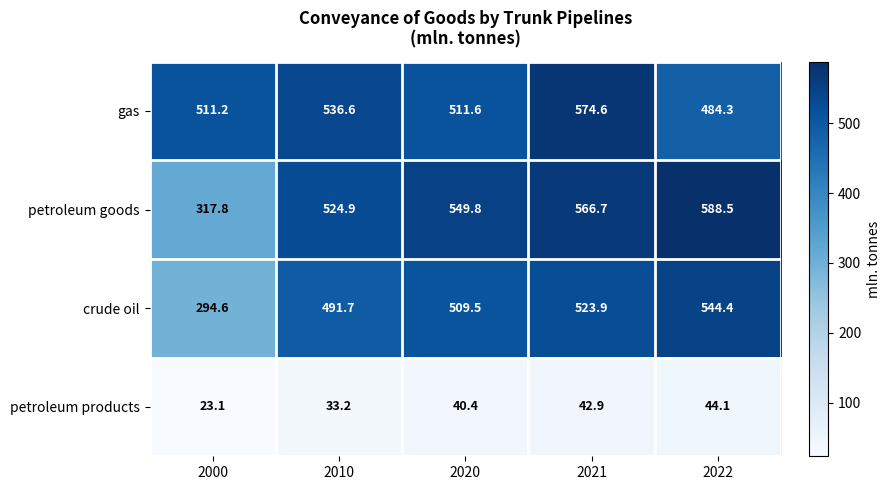

Is it true that crude oil equals 890.4 at 2022?

False